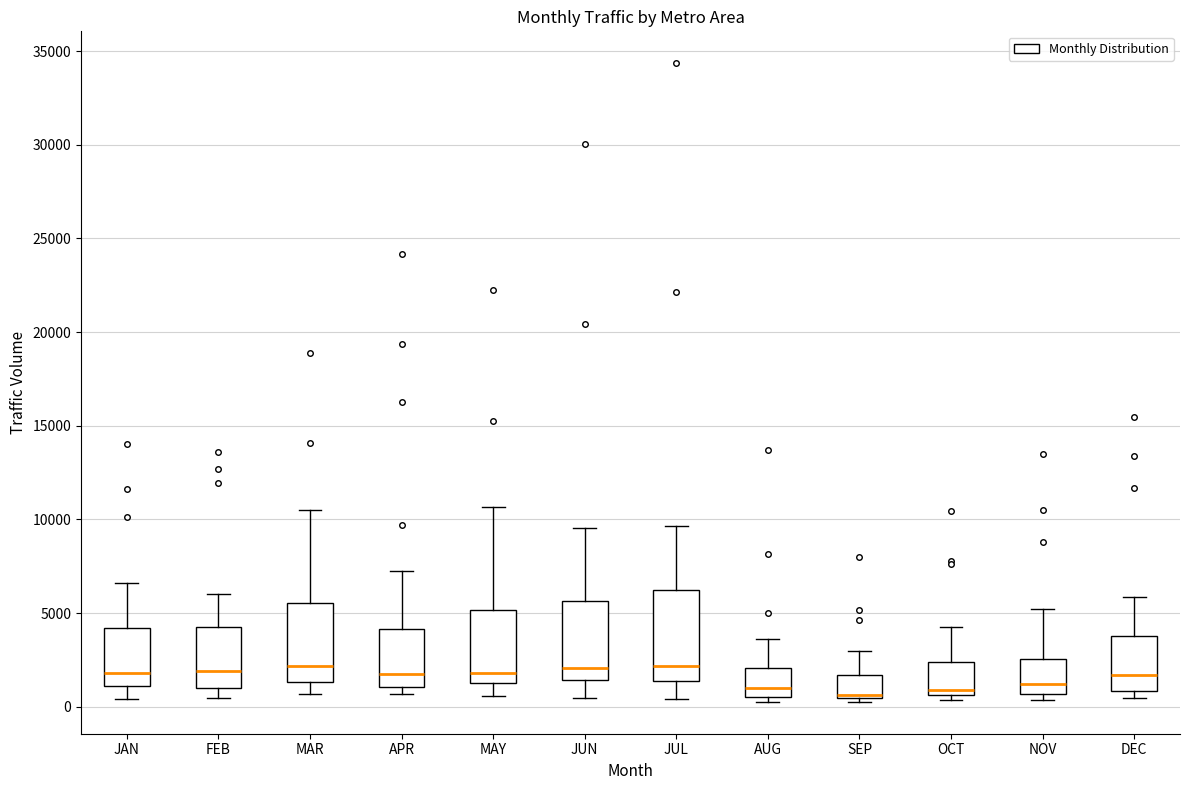

Reading left to right, read every box against the y-axis: the position of its median line, the range the box covers, and the ends of its whiskers. The values are not printed on the chart, so give them approximately, as read against the axis.

JAN: median 2000, box 1000 to 4000, whiskers 500 to 6500
FEB: median 2000, box 1000 to 4500, whiskers 500 to 6000
MAR: median 2000, box 1500 to 5500, whiskers 500 to 10500
APR: median 2000, box 1000 to 4000, whiskers 500 to 7500
MAY: median 2000, box 1500 to 5000, whiskers 500 to 10500
JUN: median 2000, box 1500 to 5500, whiskers 500 to 9500
JUL: median 2000, box 1500 to 6000, whiskers 500 to 9500
AUG: median 1000, box 500 to 2000, whiskers 500 (just below the box's lower edge) to 3500
SEP: median 500 (just above the box's lower edge), box 500 to 1500, whiskers 500 (just below the box's lower edge) to 3000
OCT: median 1000, box 500 to 2500, whiskers 500 (just below the box's lower edge) to 4500
NOV: median 1000, box 500 to 2500, whiskers 500 (just below the box's lower edge) to 5000
DEC: median 1500, box 1000 to 4000, whiskers 500 to 6000